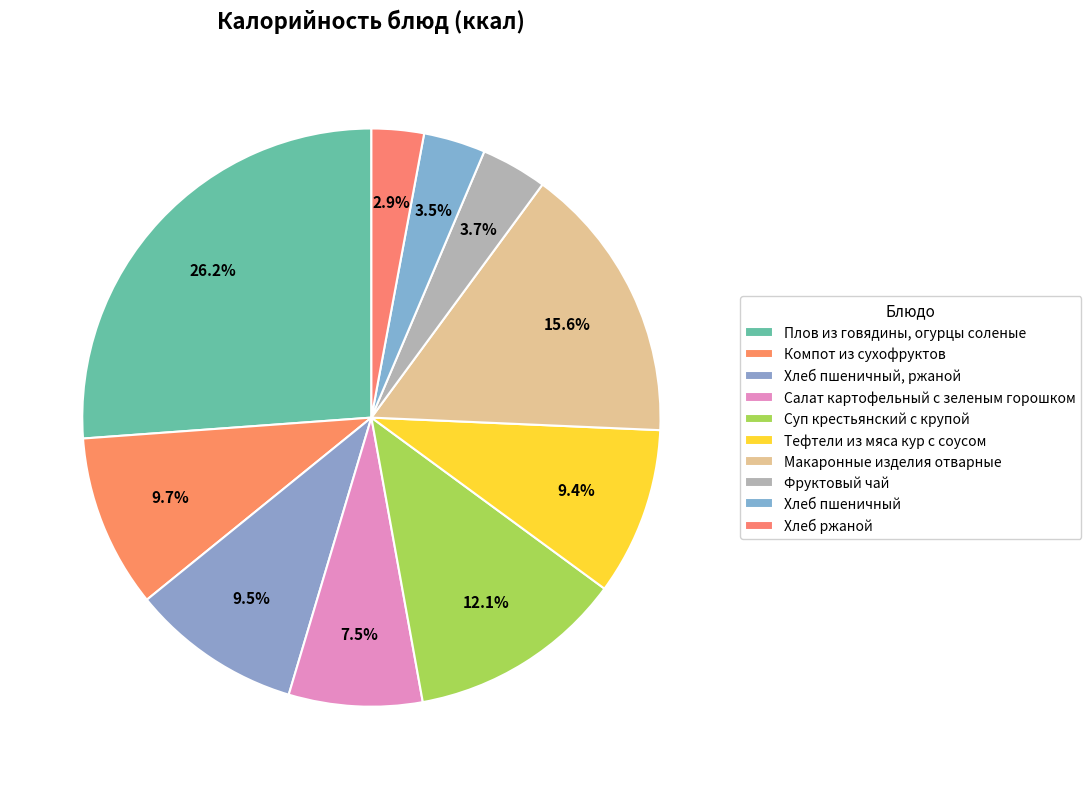

How many segments does this pie chart have?

10